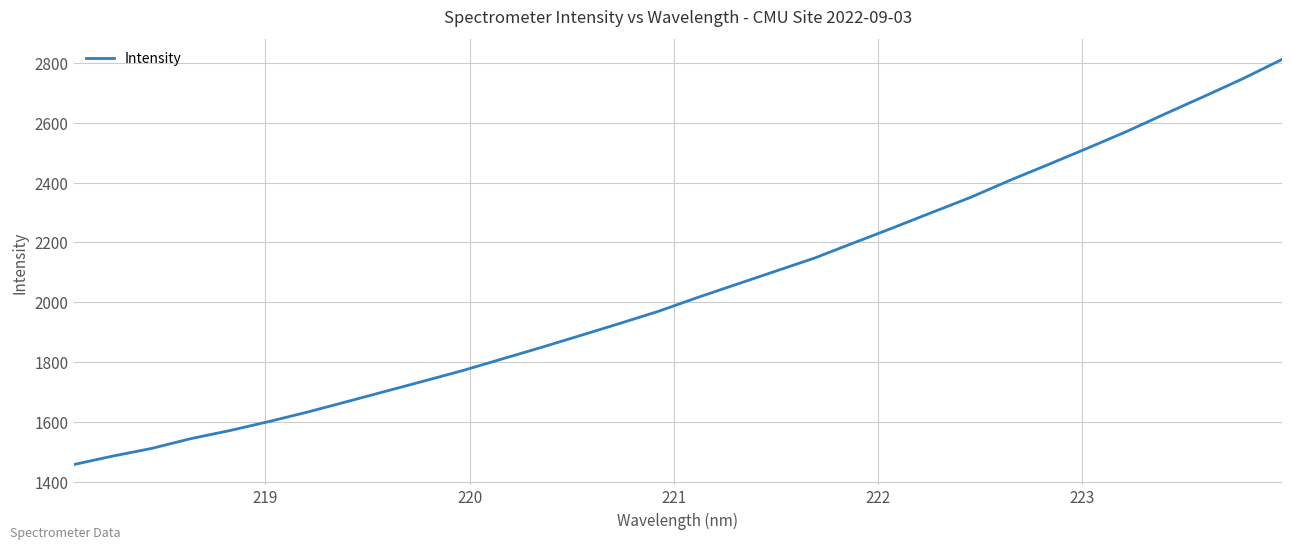

What is the difference between the maximum and minimum values?

1352.3